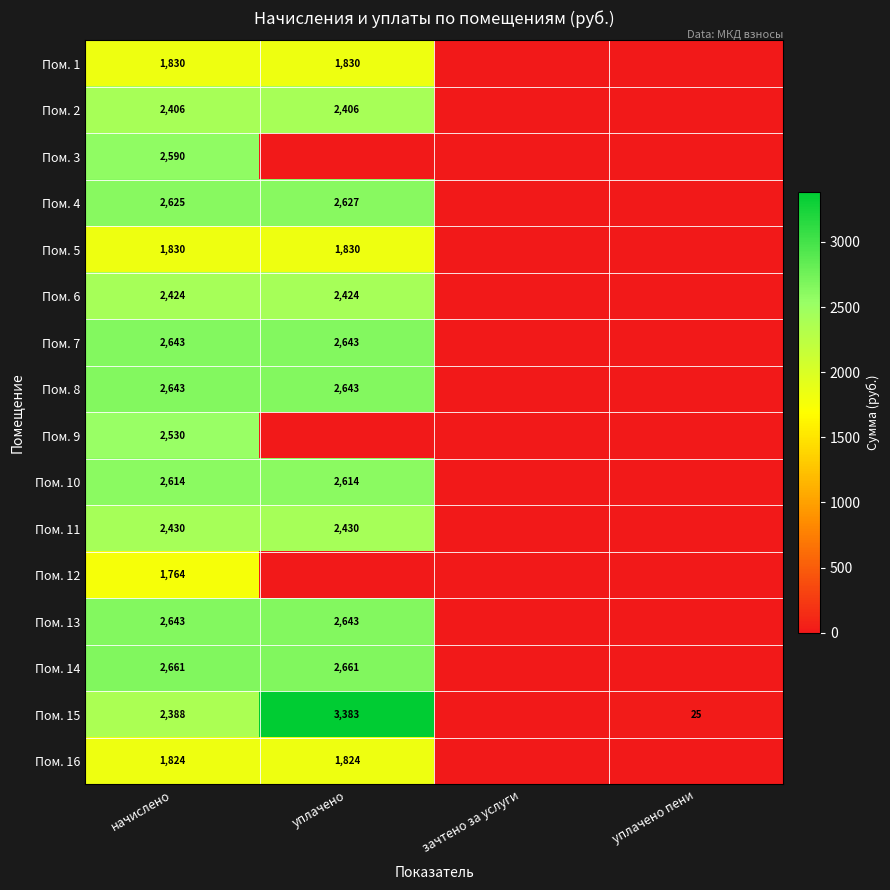

The Пом. 5 series shows 2538 at начислено. True or false?

False